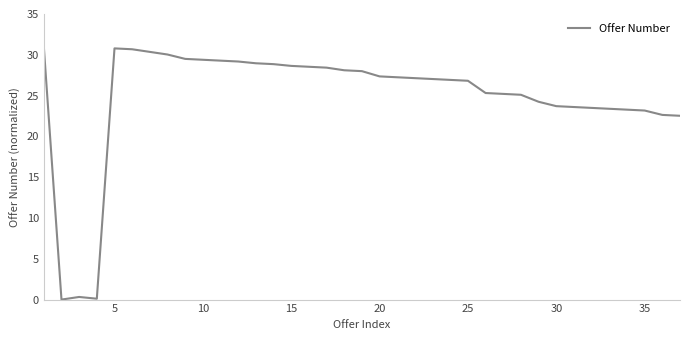

What is the maximum value shown in the chart?

31.0